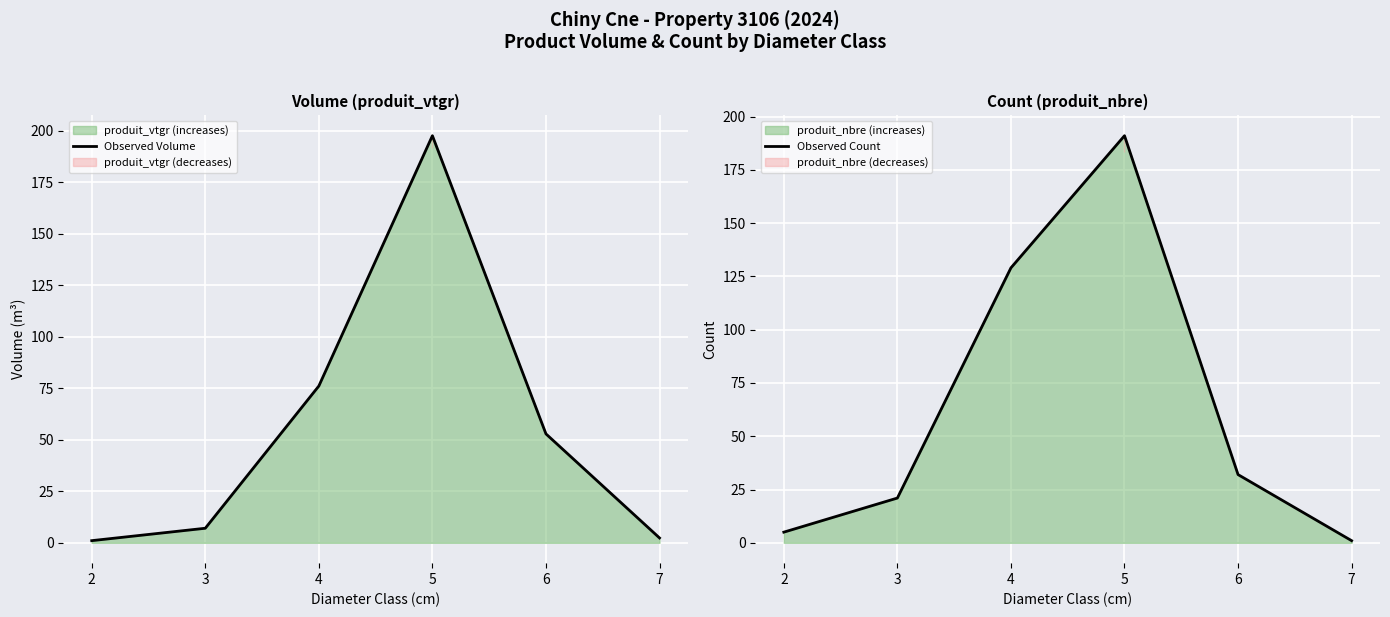

In Observed Count, how many points are higher than both neighbors (excluding endpoints)?

1